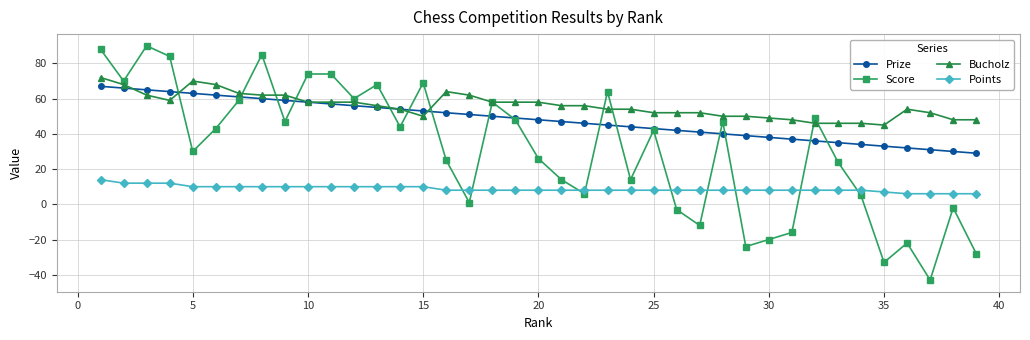

In Score, how many points are lower than both neighbors (excluding endpoints)?

12